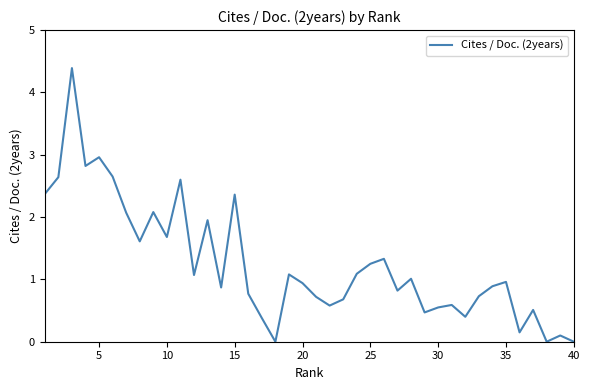

What is the difference between the maximum and minimum values?

4.4